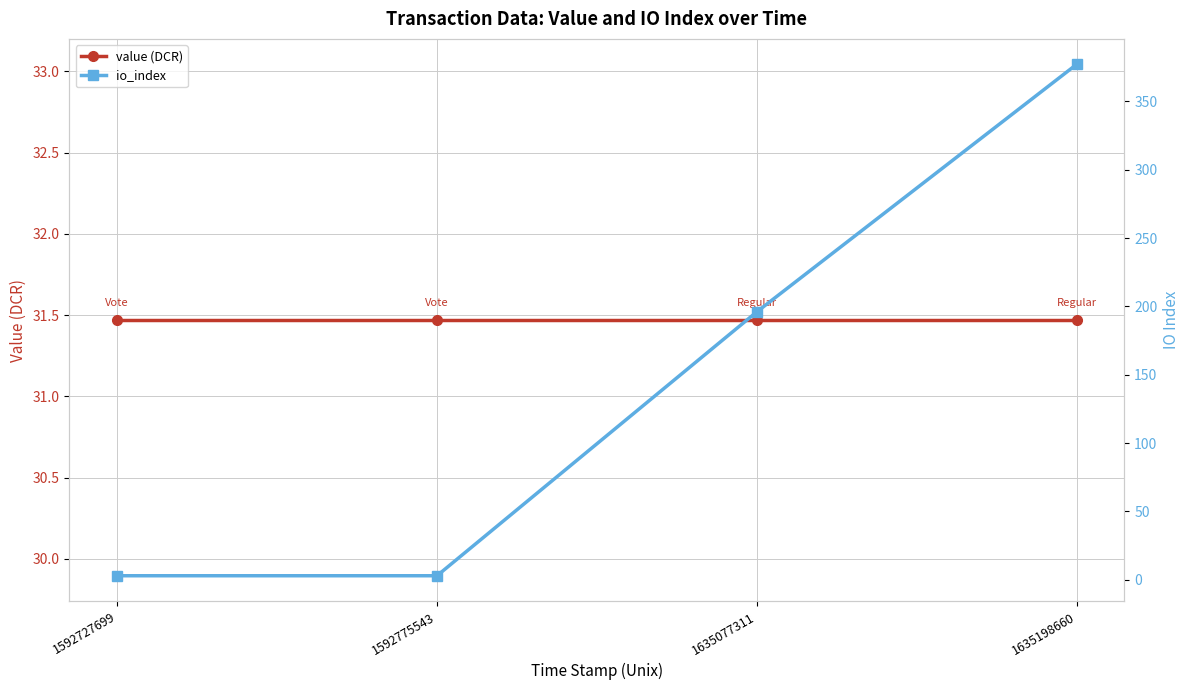

List the series in order of their peak value, highest first.

io_index, value (DCR)